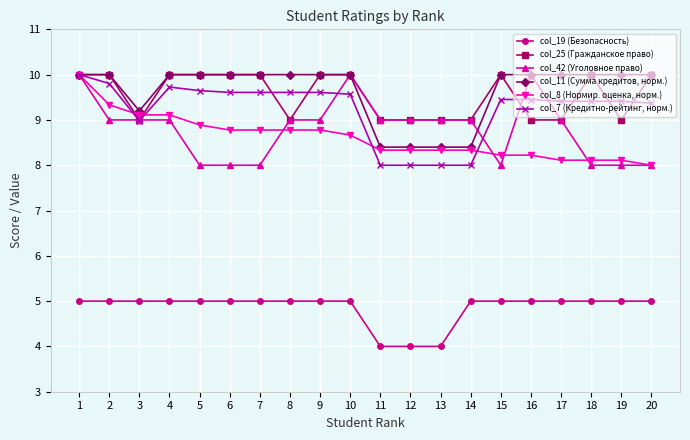

What is the total value across all series at 3?

50.3